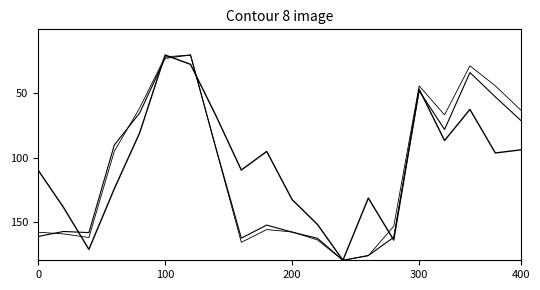

How many lines are shown in the chart?

3